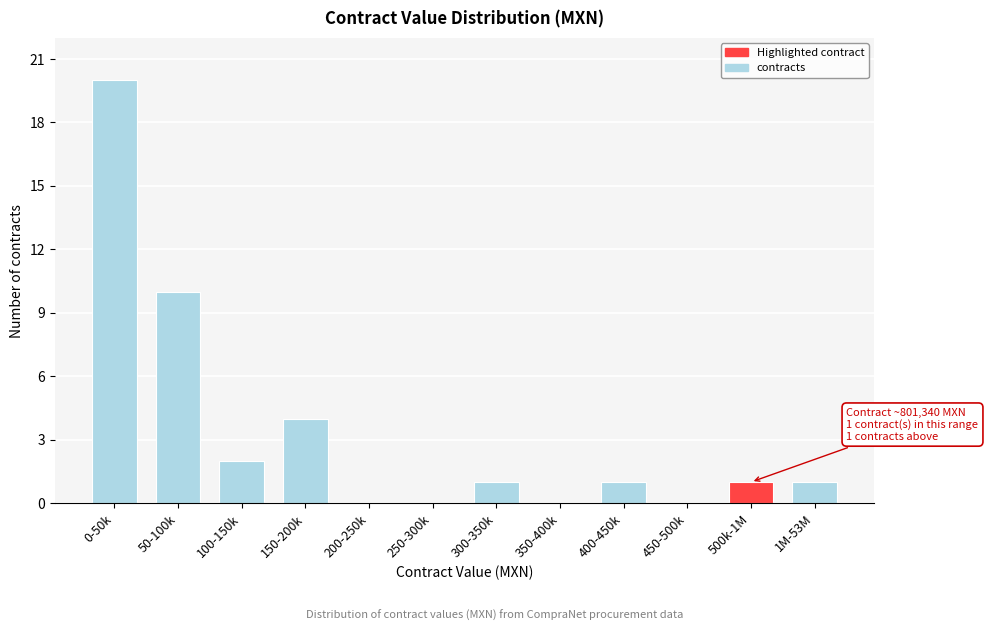

Reading right to left, transcribe all the data shown in this chart.

1M-53M=1	500k-1M=1	450-500k=0	400-450k=1	350-400k=0	300-350k=1	250-300k=0	200-250k=0	150-200k=4	100-150k=2	50-100k=10	0-50k=20